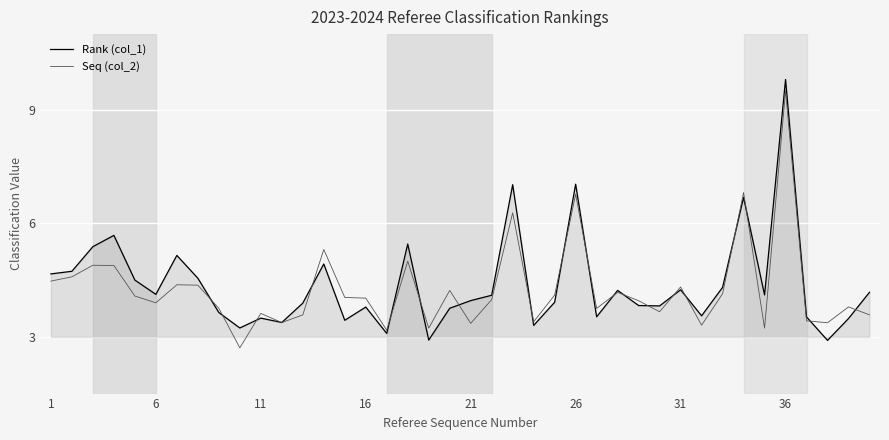

What is the sum of all Rank (col_1) values?

175.3